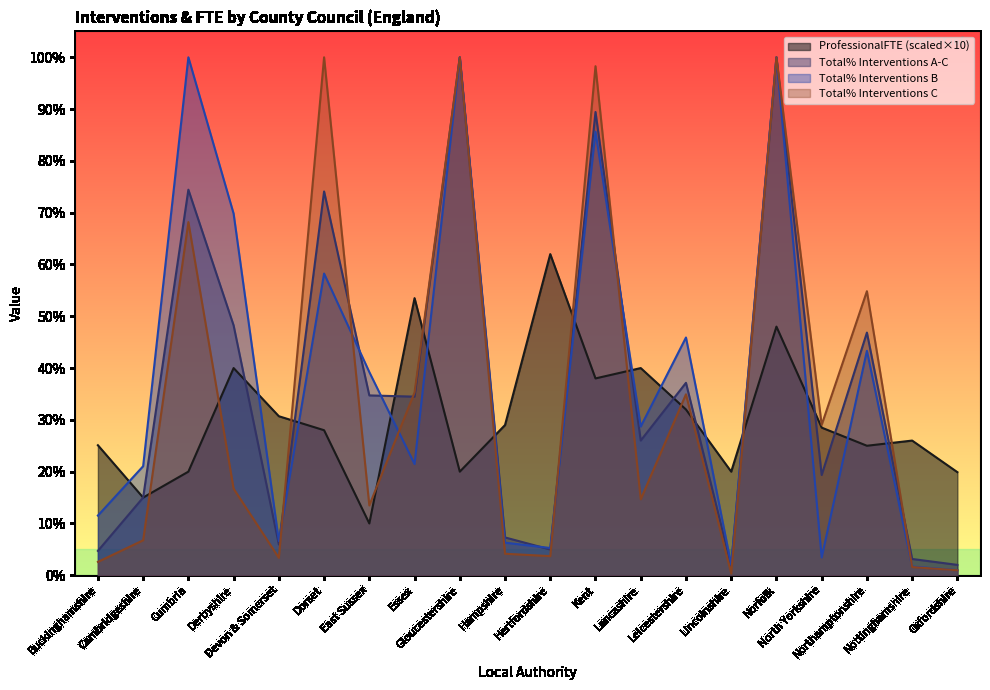

How many interior local peaks does the Total%InterventionsB series have?

7